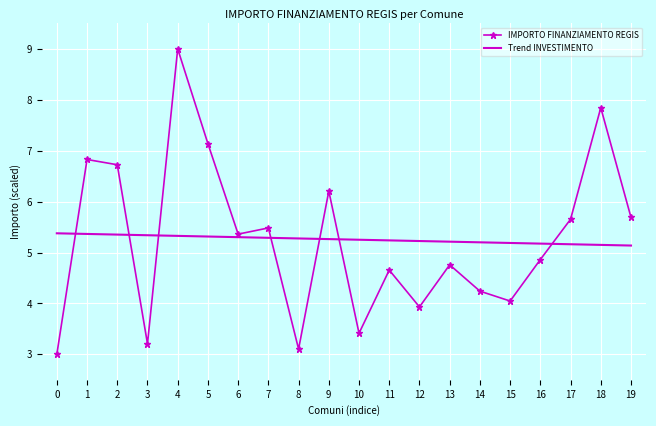

The IMPORTO FINANZIAMENTO REGIS series shows 2.0 at 10. True or false?

False